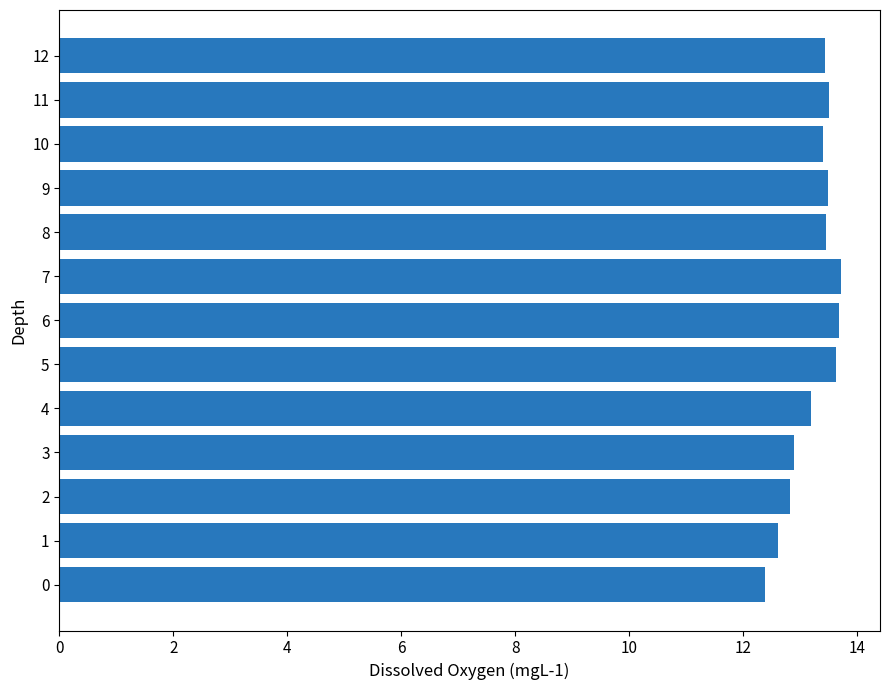

Does the chart contain any negative values?

No